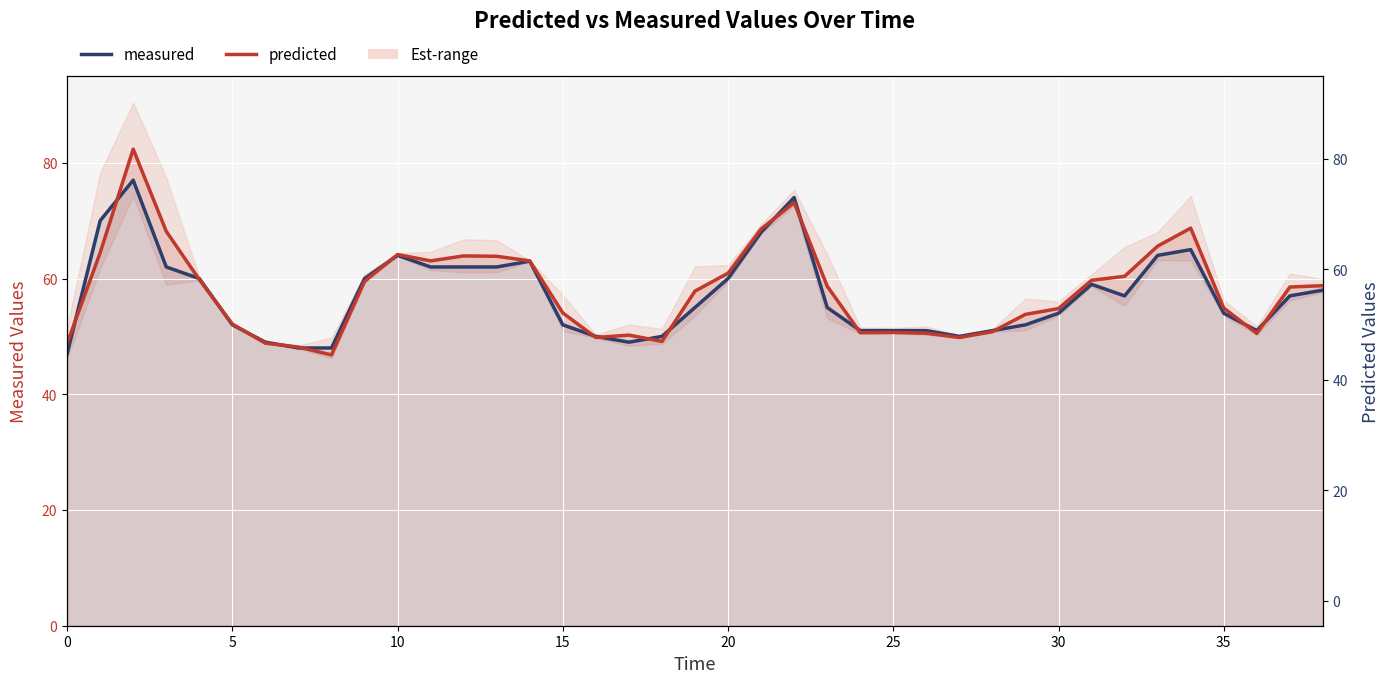

Reading left to right, what are all the values shown in this chart?

measured: 47.0	70.0	77.0	62.0	60.0	52.0	49.0	48.0	48.0	60.0	64.0	62.0	62.0	62.0	63.0	52.0	50.0	49.0	50.0	55.0	60.0	68.0	74.0	55.0	51.0	51.0	51.0	50.0	51.0	52.0	54.0	59.0	57.0	64.0	65.0	54.0	51.0	57.0	58.0
predicted: 48.8	64.5	82.4	68.2	59.8	52.1	48.8	48.2	46.8	59.5	64.1	63.1	63.9	63.8	63.1	54.1	49.8	50.2	49.1	57.8	60.9	68.6	73.1	58.7	50.6	50.7	50.5	49.8	50.8	53.8	54.8	59.7	60.4	65.6	68.7	54.9	50.5	58.5	58.8